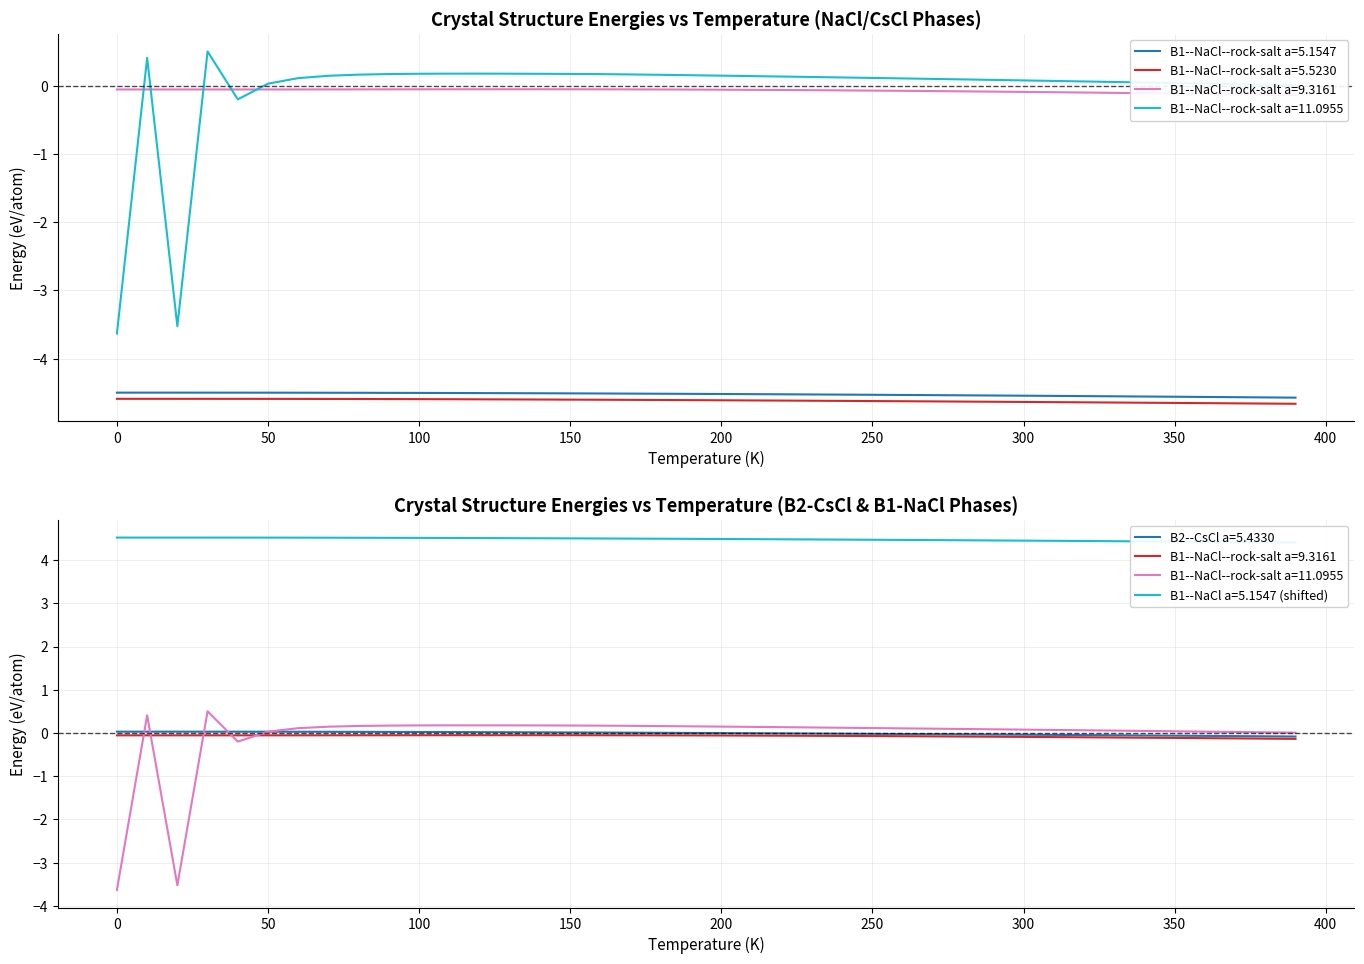

The B1--NaCl--rock-salt a=5.5230 series shows -8.2 at 100. True or false?

False